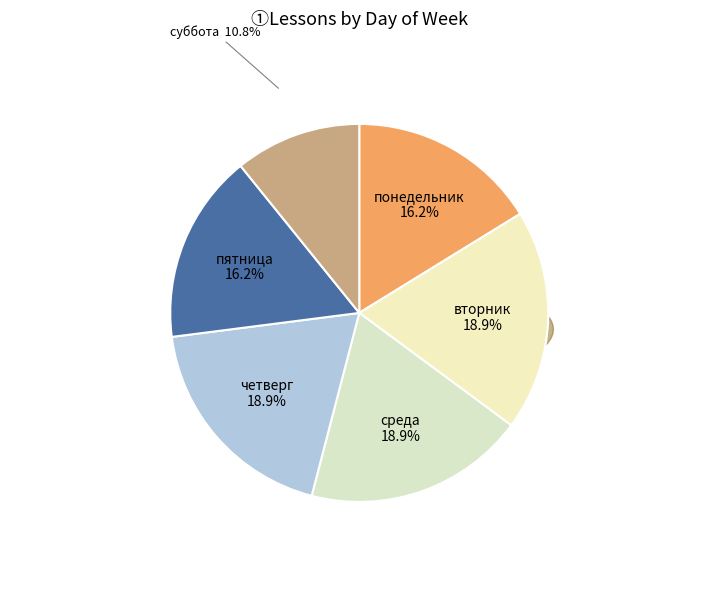

What percentage is the среда slice, to the nearest percent?

19%